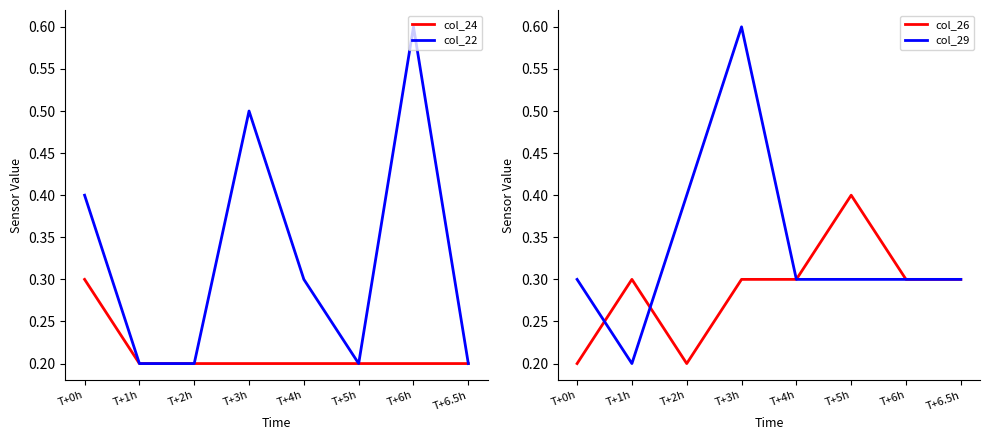

What is the approximate value of col_29 at T+6h?

0.3